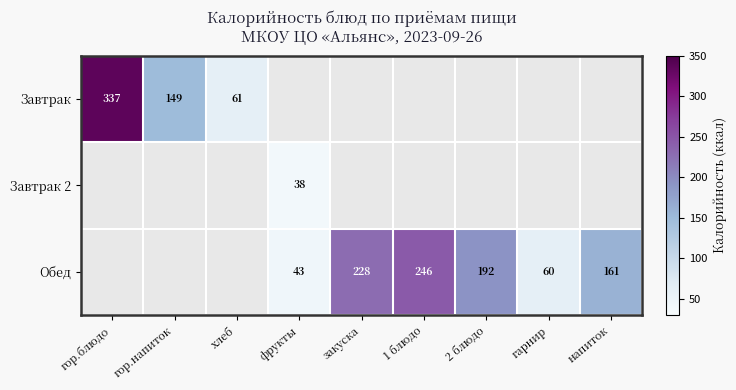

True or false: Завтрак has a value of 589.6 at гор.блюдо.

False